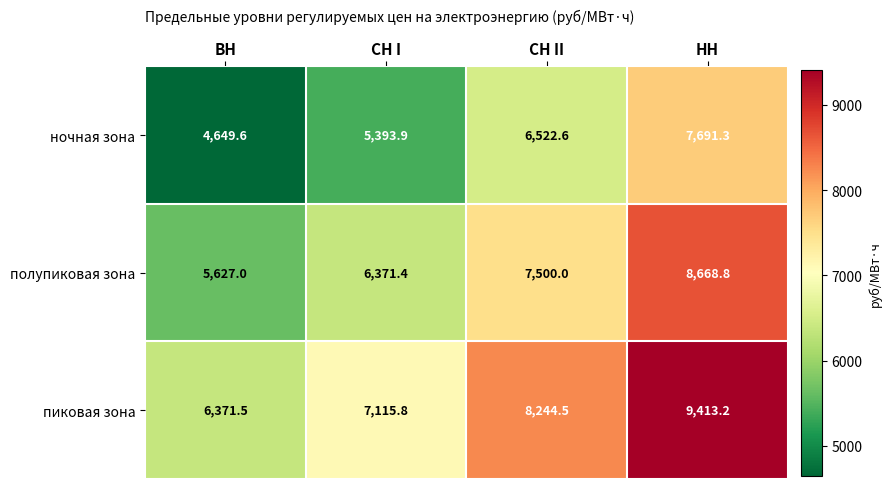

Reading left to right, extract all data points from this chart.

ночная зона: ВН=4649.6	СН I=5393.9	СН II=6522.6	НН=7691.3
полупиковая зона: ВН=5627.0	СН I=6371.4	СН II=7500.0	НН=8668.8
пиковая зона: ВН=6371.5	СН I=7115.8	СН II=8244.5	НН=9413.2